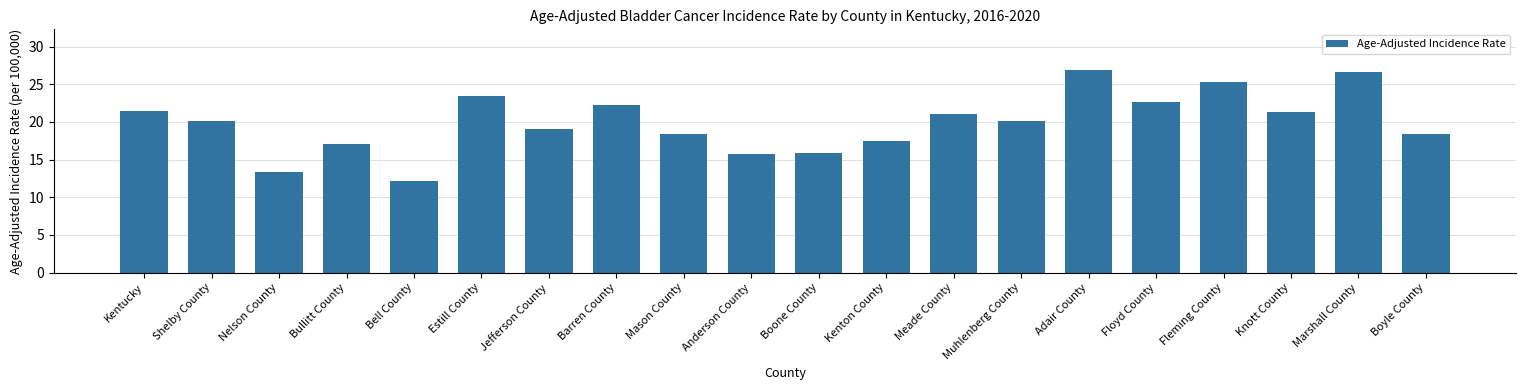

What is the change in value from Mason County to Boone County?

-2.5